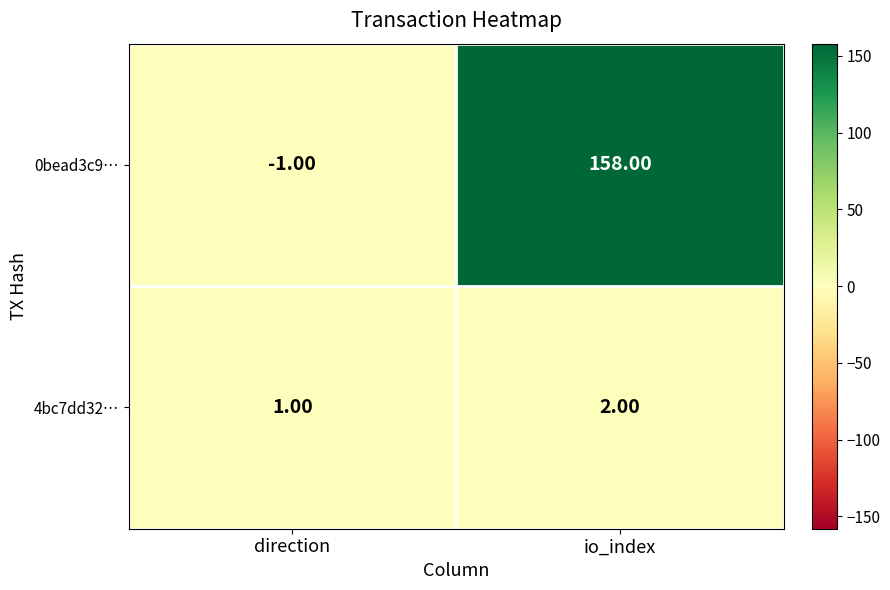

At which label is 4bc7dd32… closest to 1?

direction